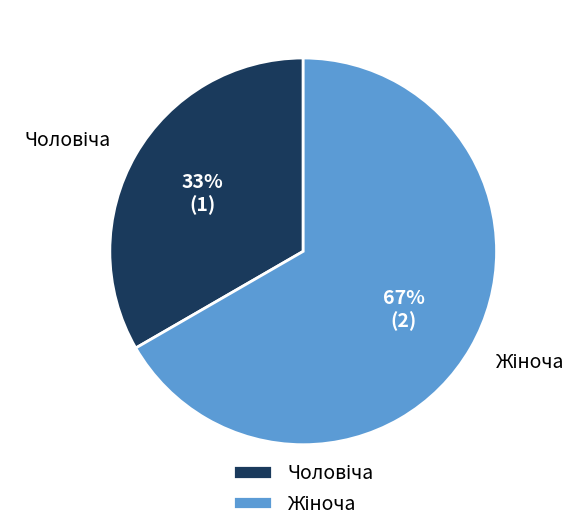

Does any single category account for the majority?

Yes